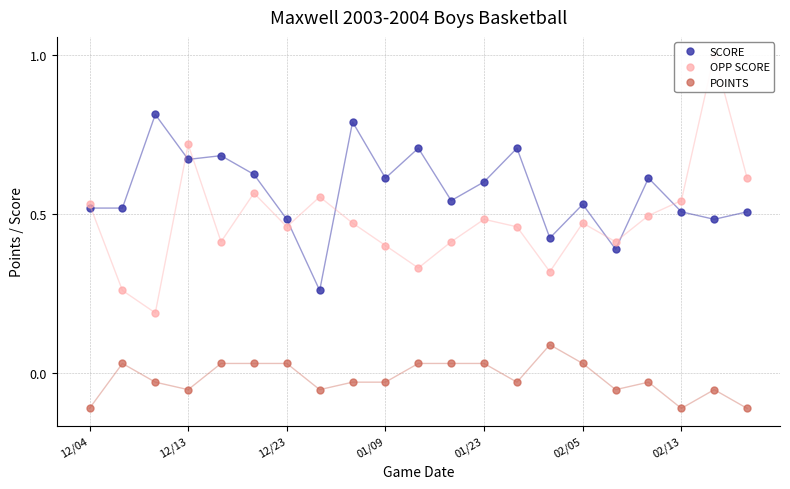

At 11, list the series in order from smallest to largest.

POINTS, OPP SCORE, SCORE